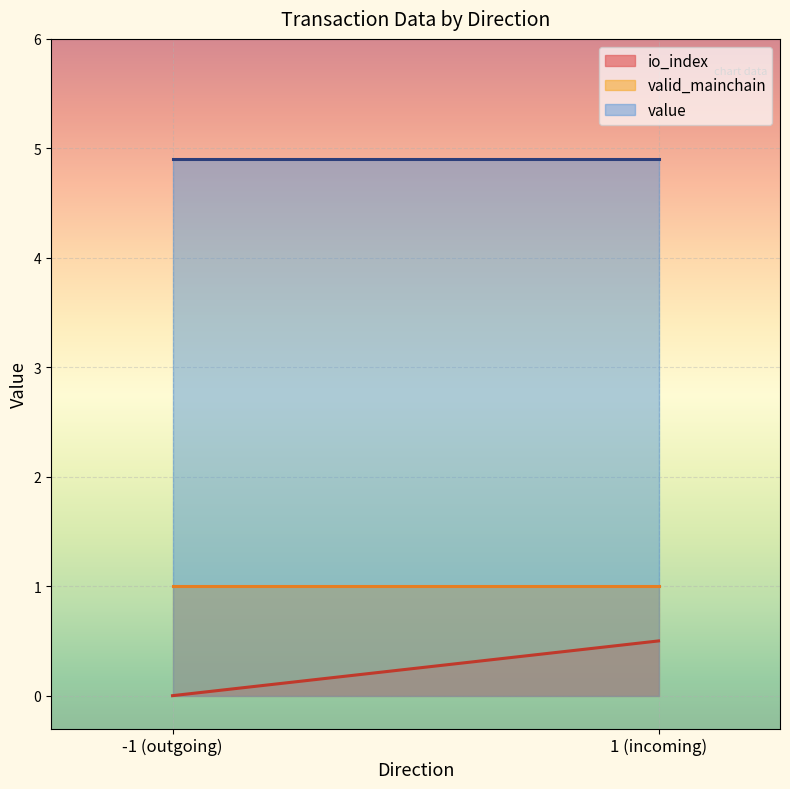

What is the average value of the io_index series?

0.2